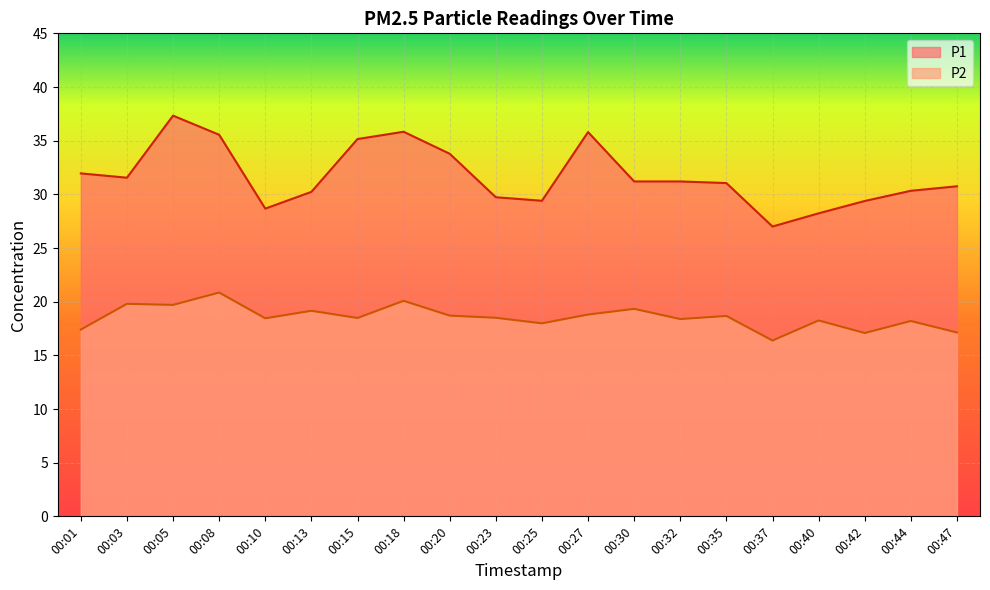

What is the value of the P2 point at the 6th from the left?

19.1